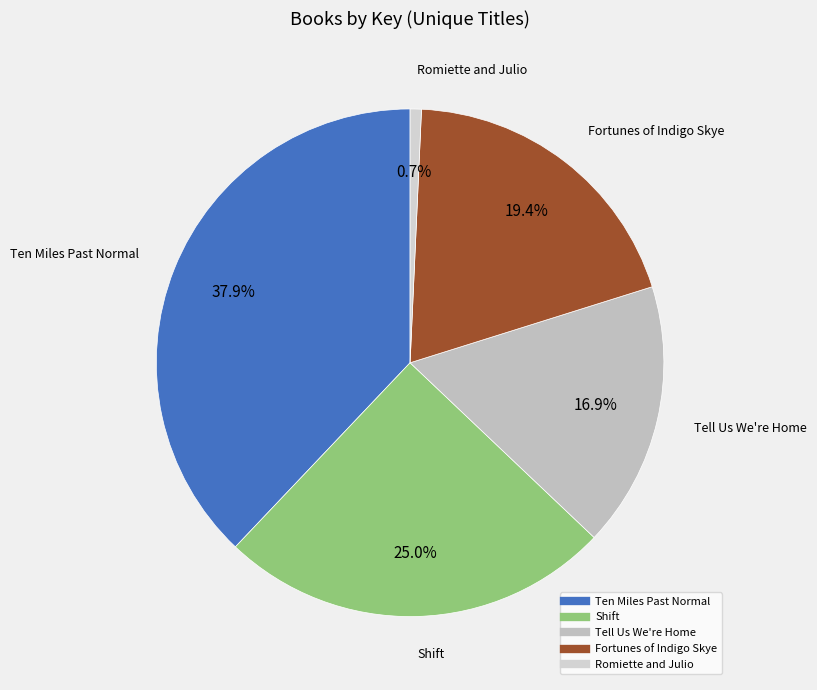

True or false: Romiette and Julio accounts for 1% of the total.

True